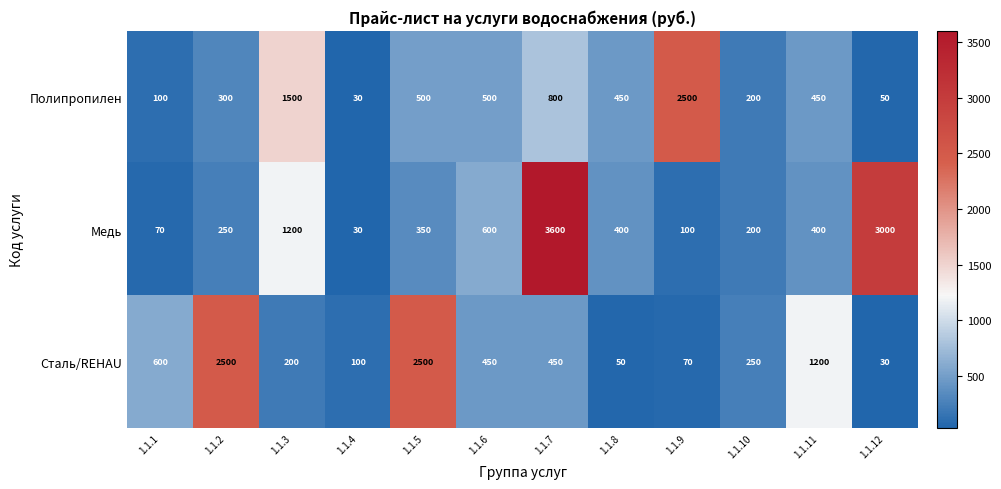

True or false: Полипропилен has a value of 289 at 1.1.8.

False